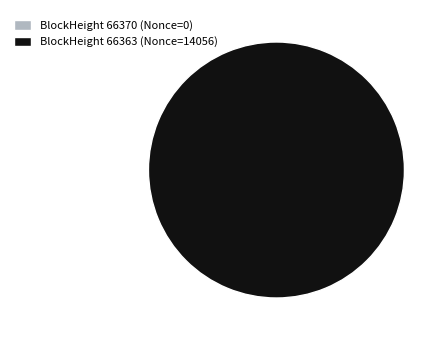

Count the number of slices in the pie.

2